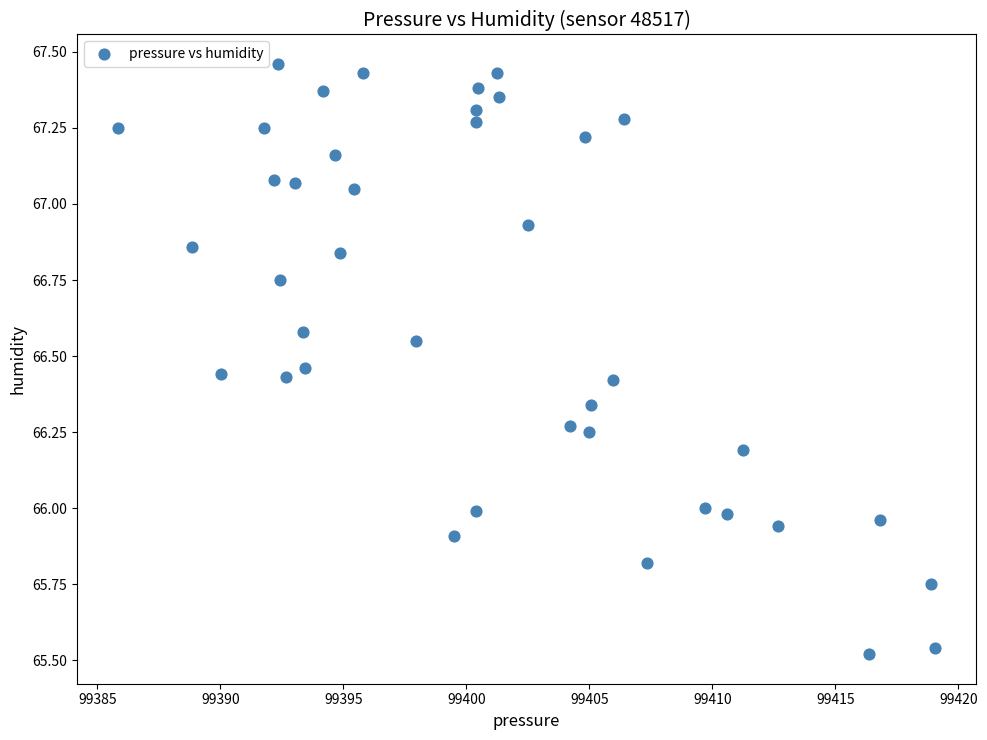

What is the range of Y values (max minus min)?

1.9